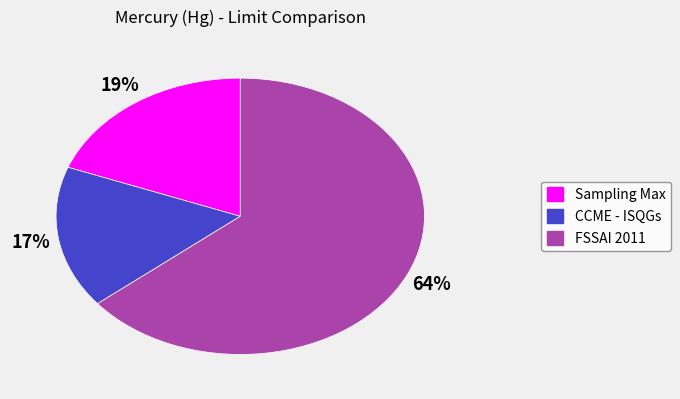

What percentage is the FSSAI 2011 slice, to the nearest percent?

64%